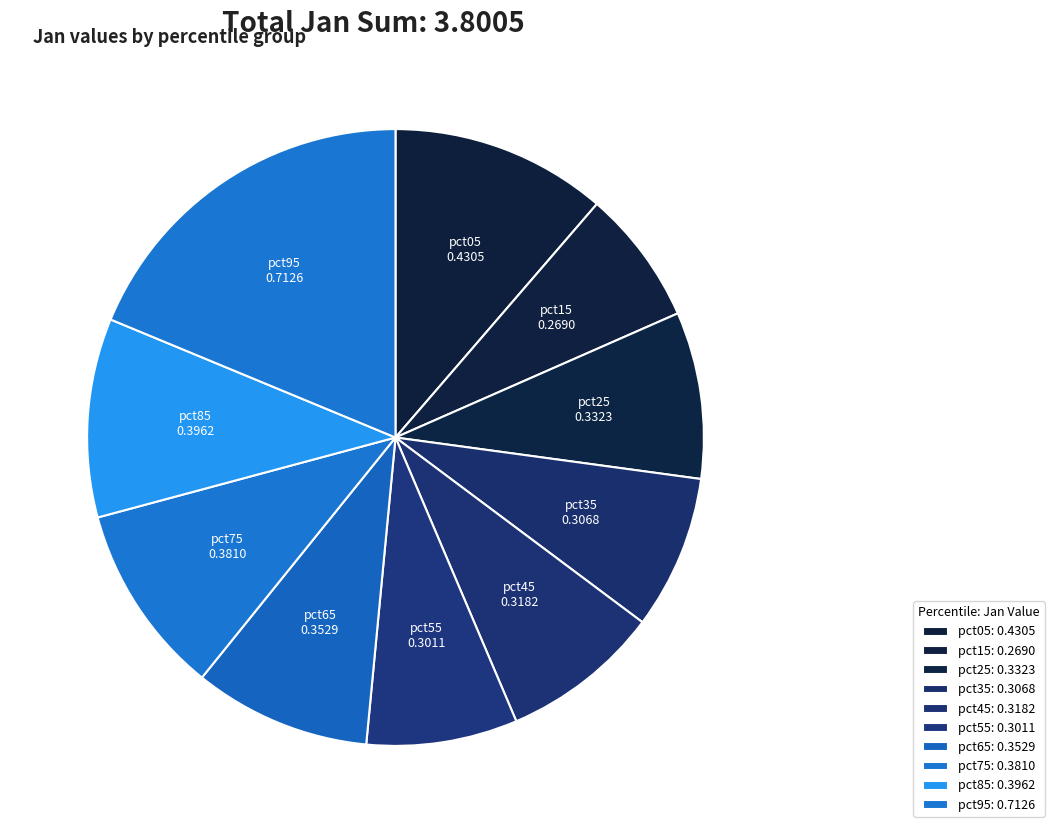

Do pct05 and pct85 together represent more than half of the pie?

No